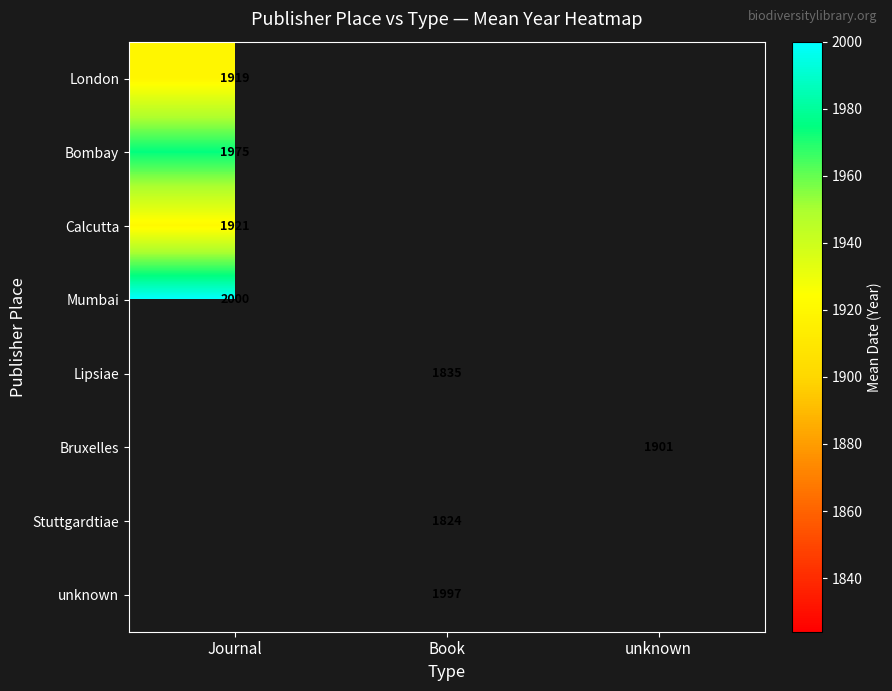

Which category has the highest value across all series?

Journal